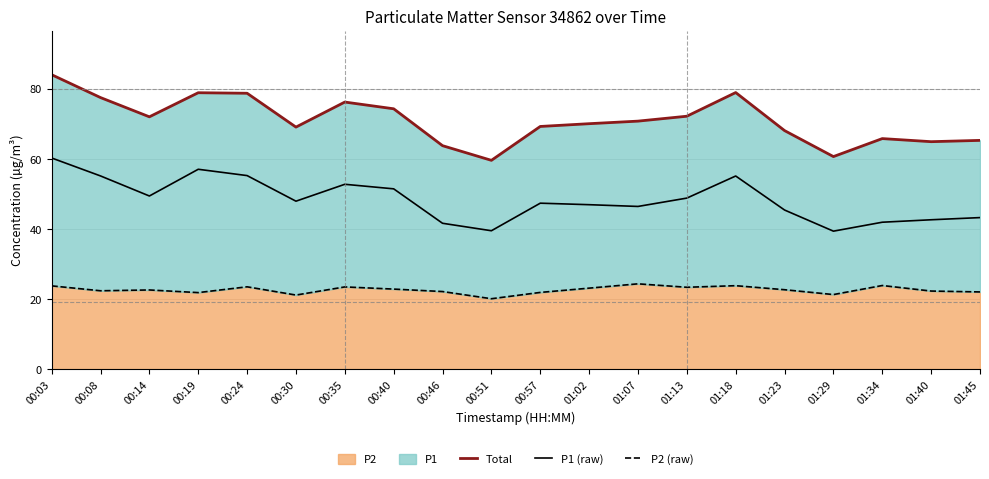

Does the chart have visible grid lines?

Yes